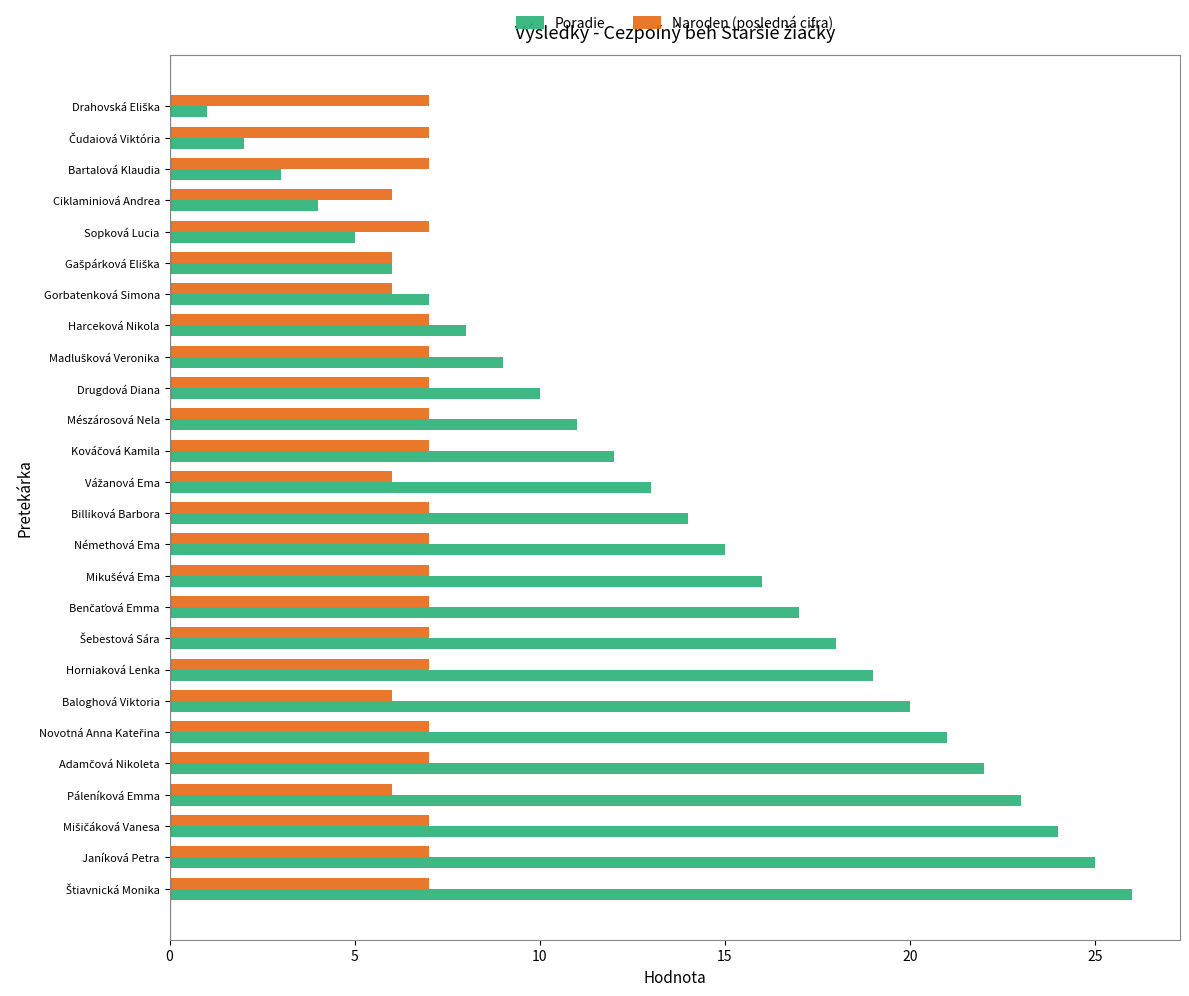

What is the maximum value for Naroden (posledná cifra)?

7